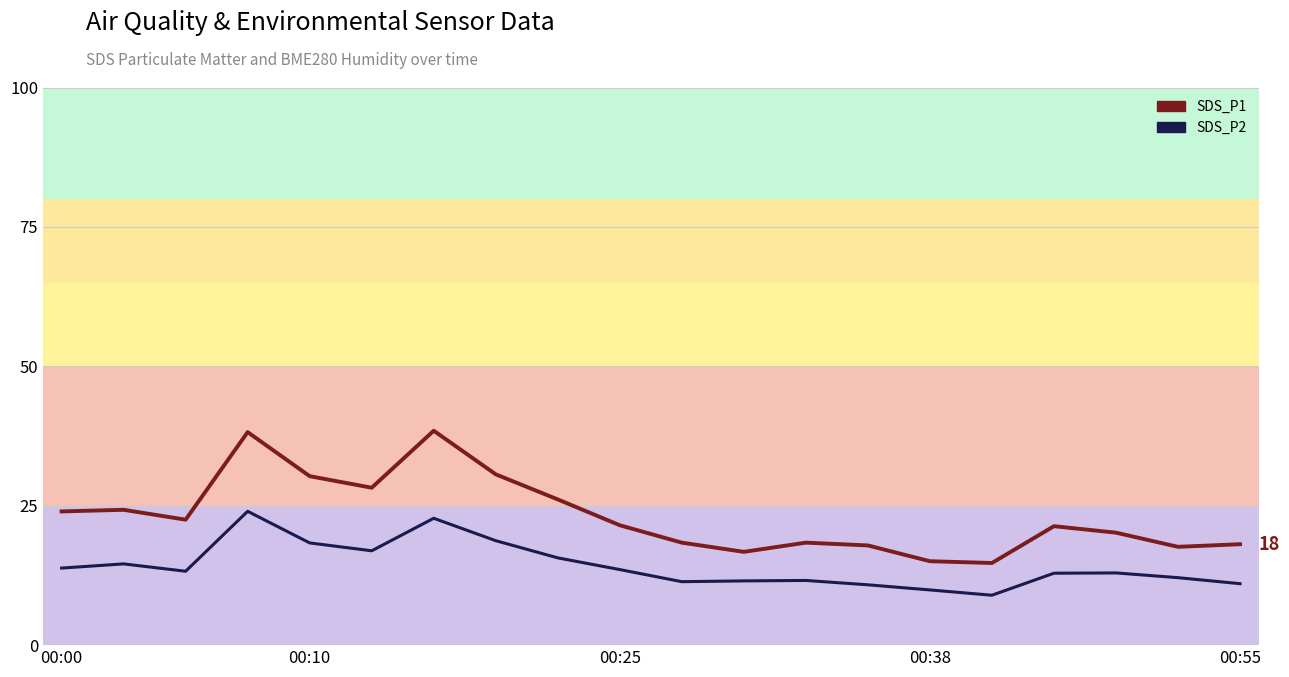

List the series in order of their peak value, lowest first.

SDS_P2, SDS_P1